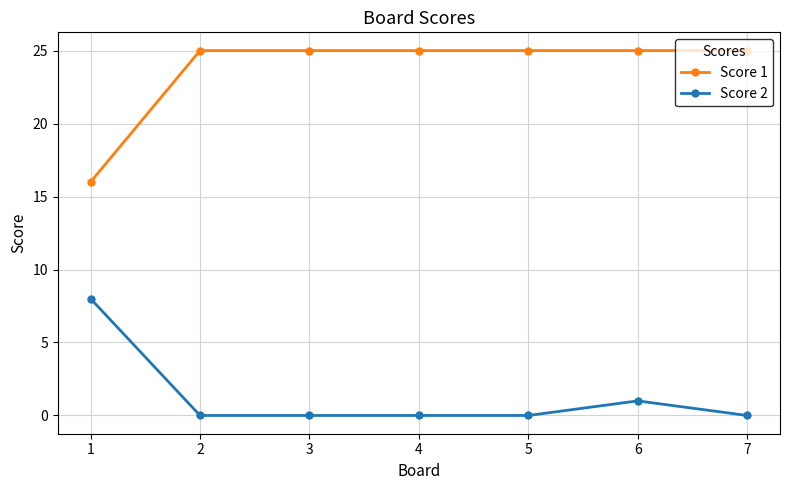

Does the chart have visible grid lines?

Yes